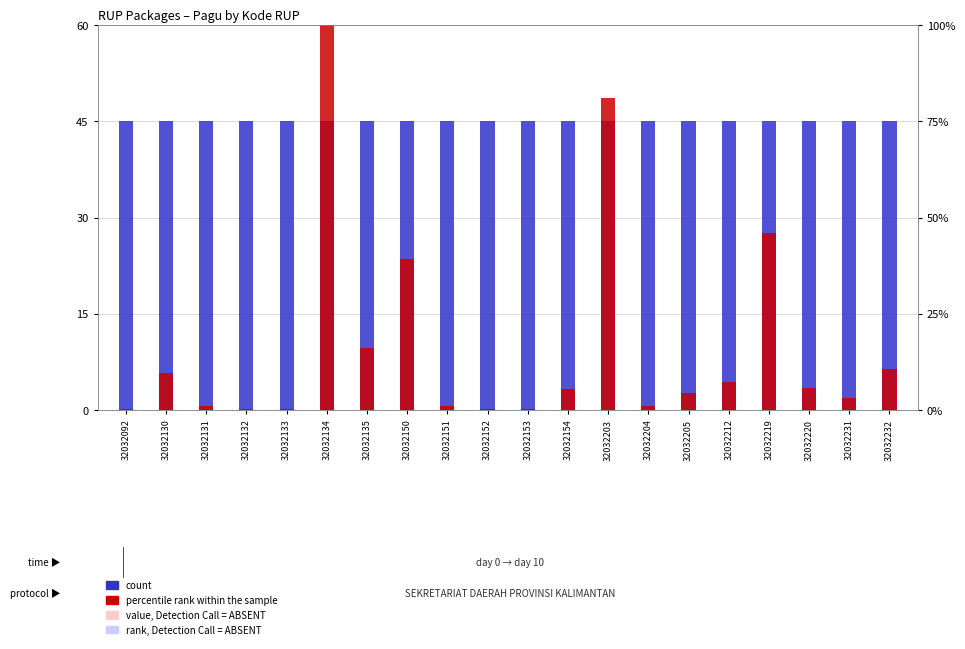

What are all the series names shown in the legend?

count, percentile rank within the sample